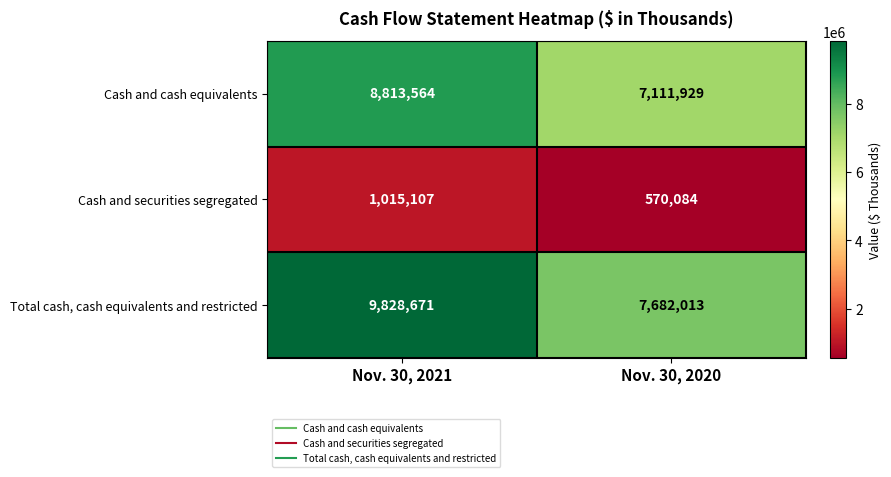

Which series has the largest range (max minus min)?

Total cash, cash equivalents and restricted